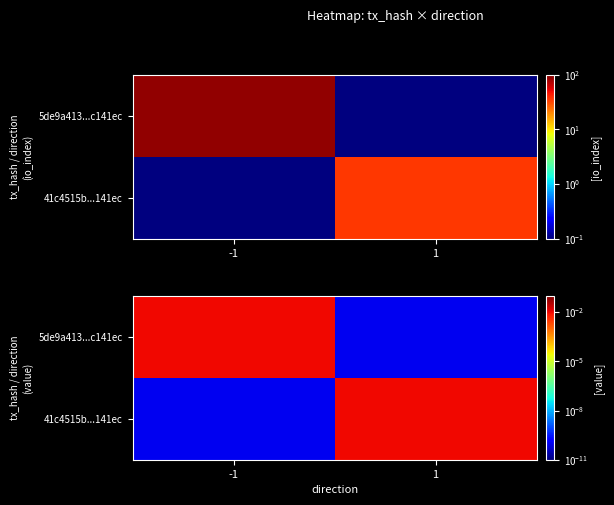

Rank the series at 1 from lowest to highest value.

5de9a413...c141ec, 41c4515b...141ec